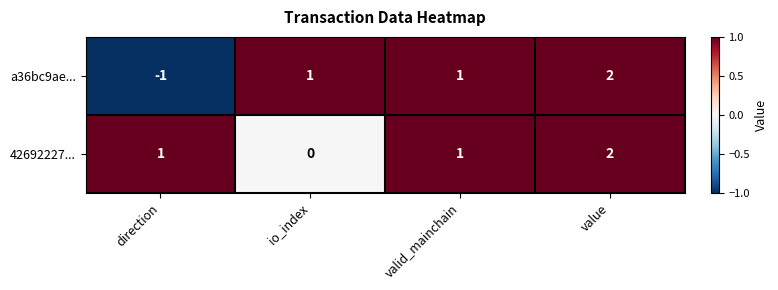

At which category is the sum across all series the highest?

value